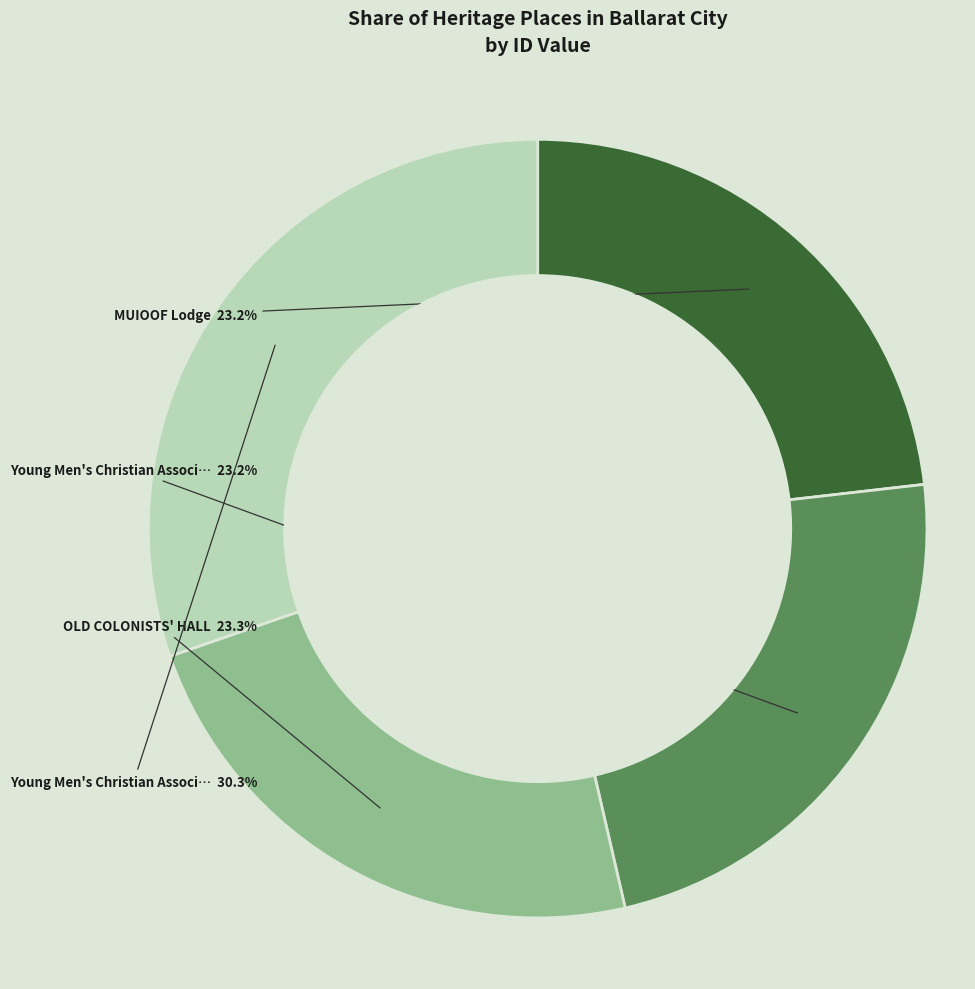

Is there a majority slice in this chart?

No